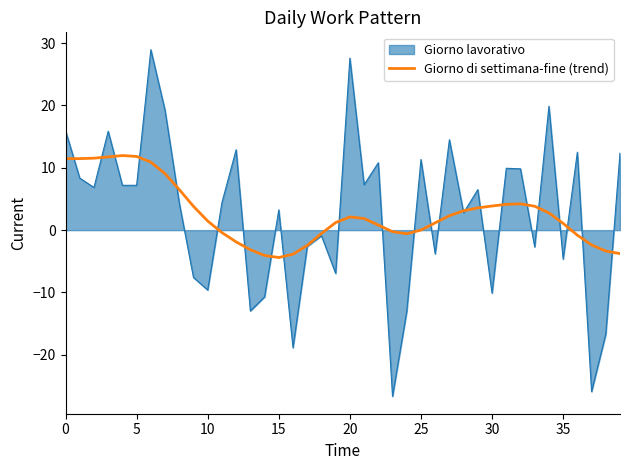

What is the highest value of the Giorno lavorativo series?

29.0